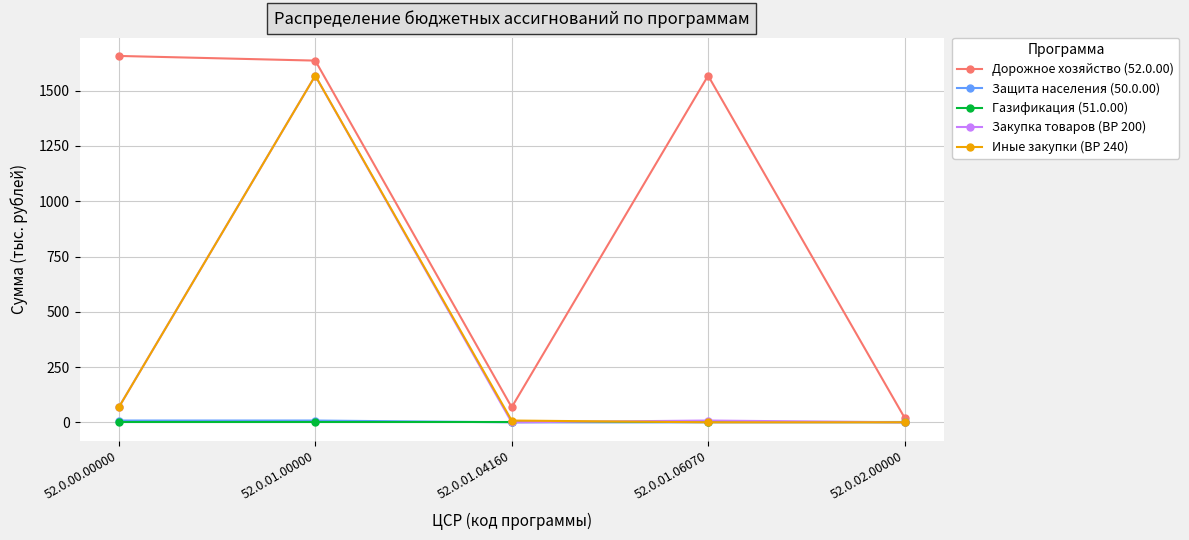

Reading right to left, transcribe all the data shown in this chart.

Дорожное хозяйство (52.0.00): 52.0.02.00000=21.1	52.0.01.06070=1568.1	52.0.01.04160=68.1	52.0.01.00000=1636.2	52.0.00.00000=1657.3
Защита населения (50.0.00): 52.0.02.00000=0.0	52.0.01.06070=0.0	52.0.01.04160=0.0	52.0.01.00000=8.0	52.0.00.00000=8.0
Газификация (51.0.00): 52.0.02.00000=0.0	52.0.01.06070=0.0	52.0.01.04160=0.0	52.0.01.00000=0.0	52.0.00.00000=0.0
Закупка товаров (ВР 200): 52.0.02.00000=0.0	52.0.01.06070=8.0	52.0.01.04160=0.0	52.0.01.00000=1568.1	52.0.00.00000=68.1
Иные закупки (ВР 240): 52.0.02.00000=0.0	52.0.01.06070=0.0	52.0.01.04160=8.0	52.0.01.00000=1568.1	52.0.00.00000=68.1